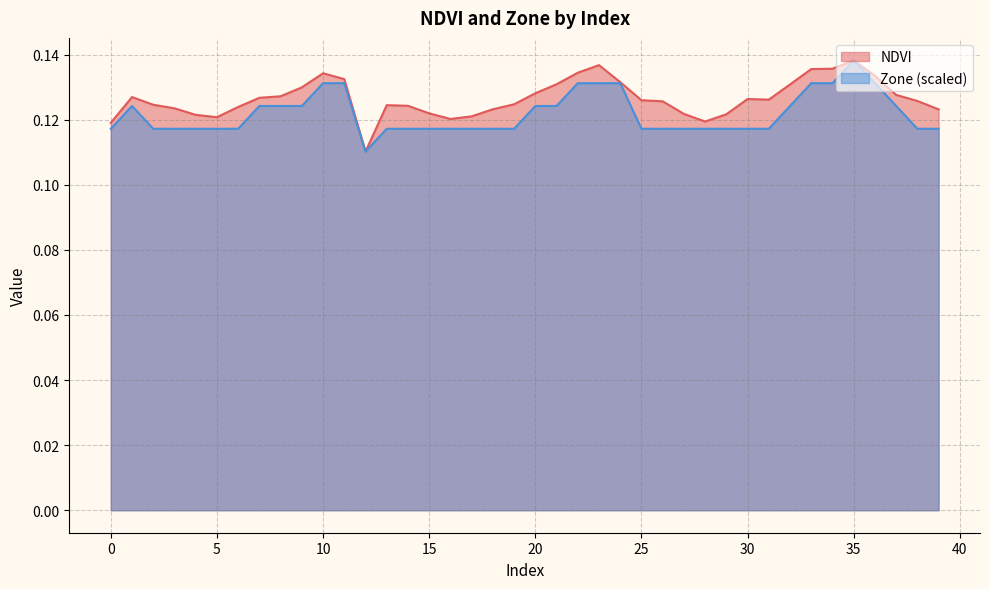

What is the smallest value displayed?

0.1